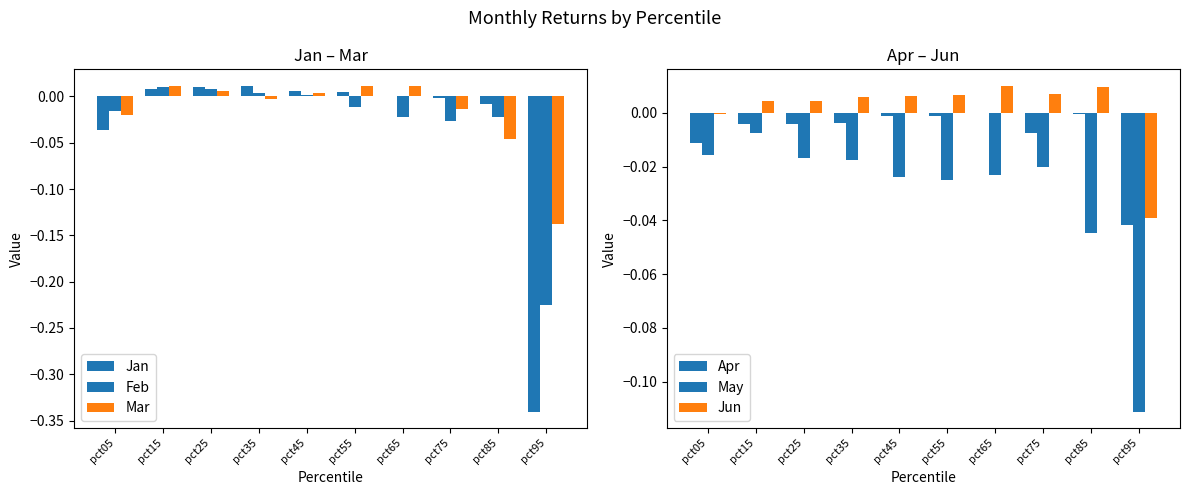

List the labels in order of Feb value, smallest first.

pct95, pct75, pct65, pct85, pct05, pct55, pct45, pct35, pct25, pct15